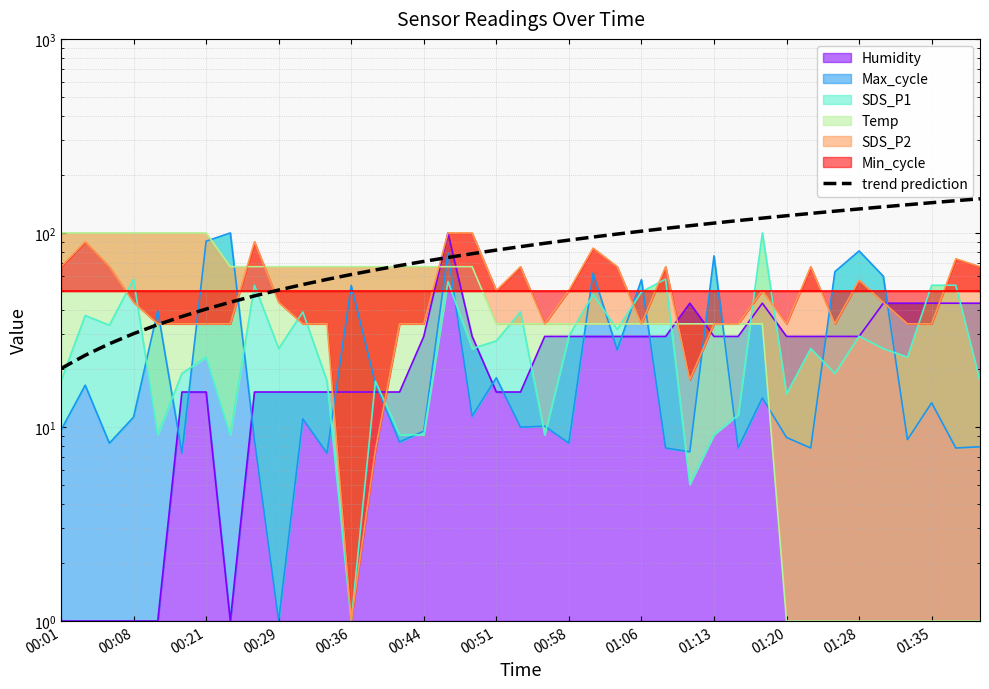

What is the difference between the values at 35 and 01:28?

82.1